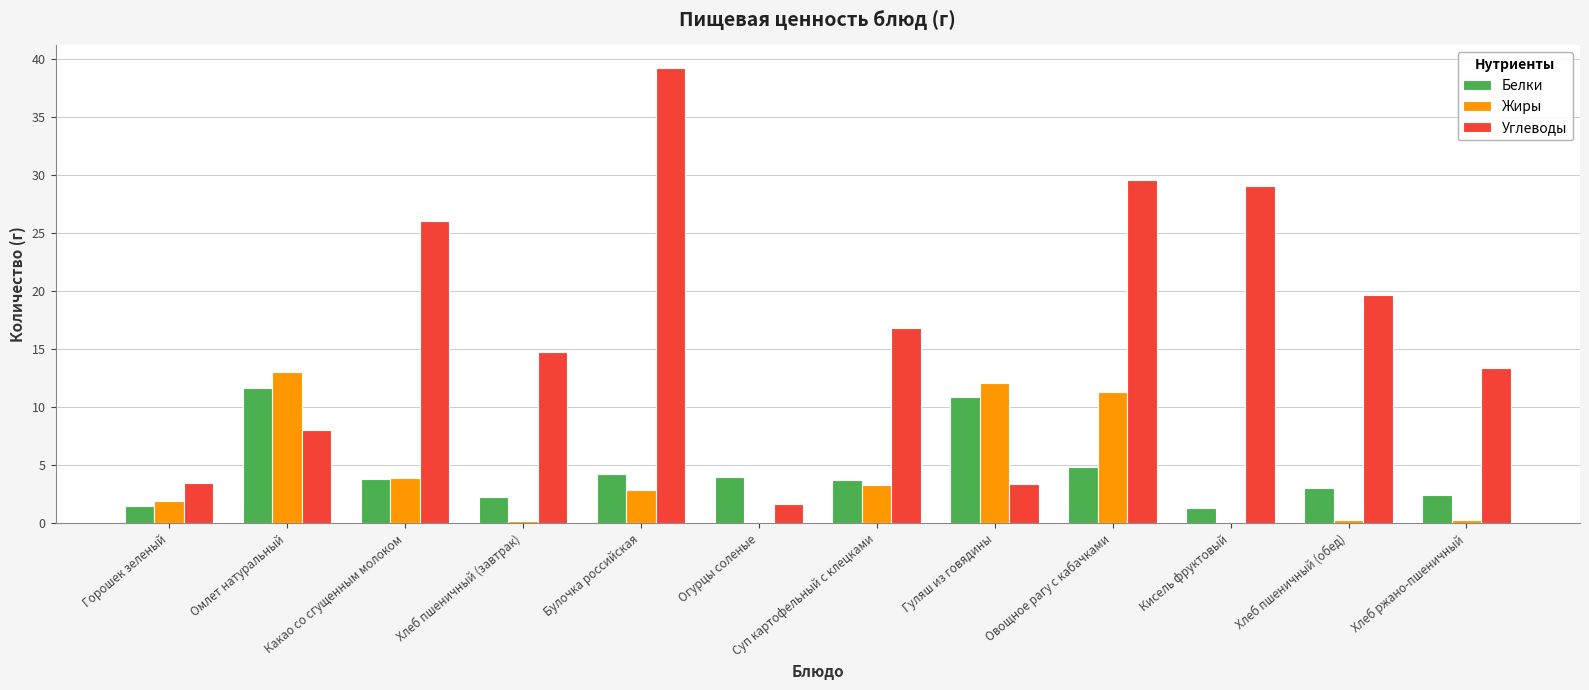

What is the sum of all Жиры values?

49.4